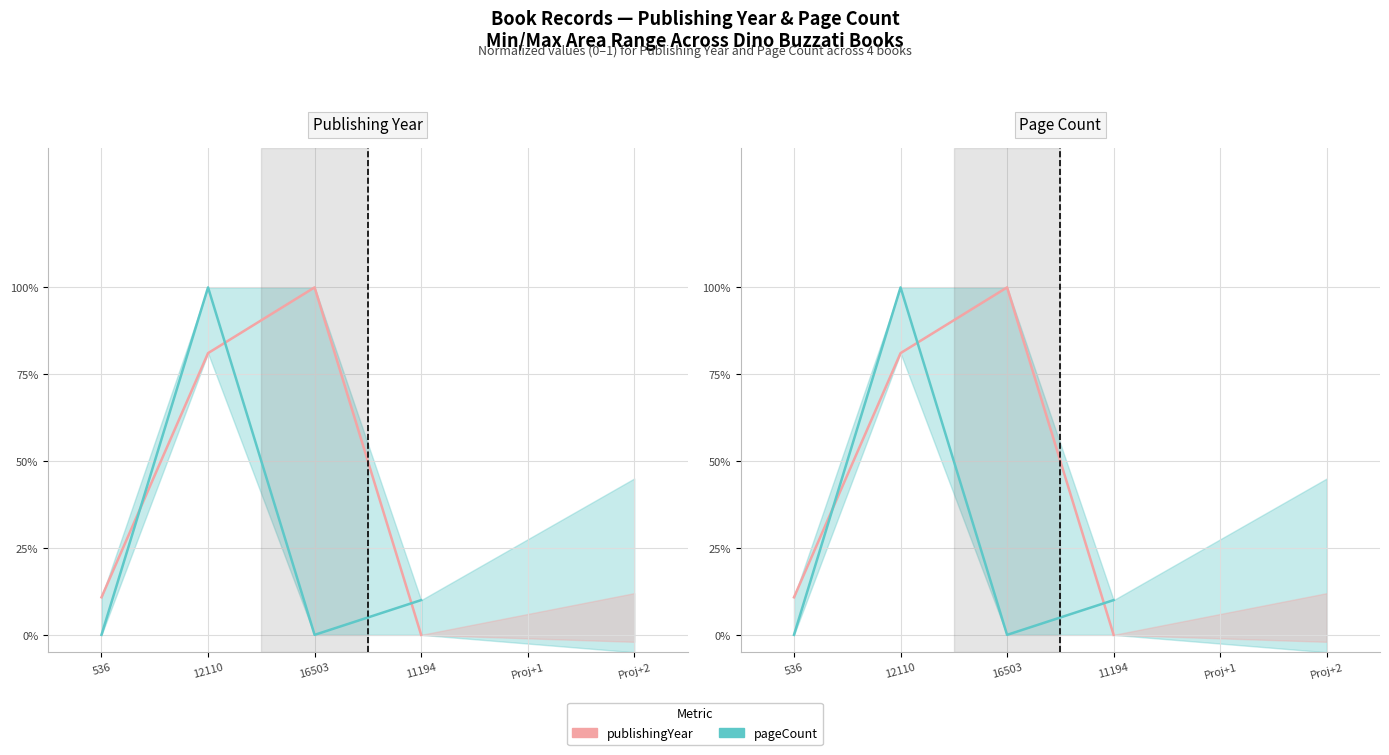

True or false: publishingYear has more than 1 points higher than both neighbors.

False